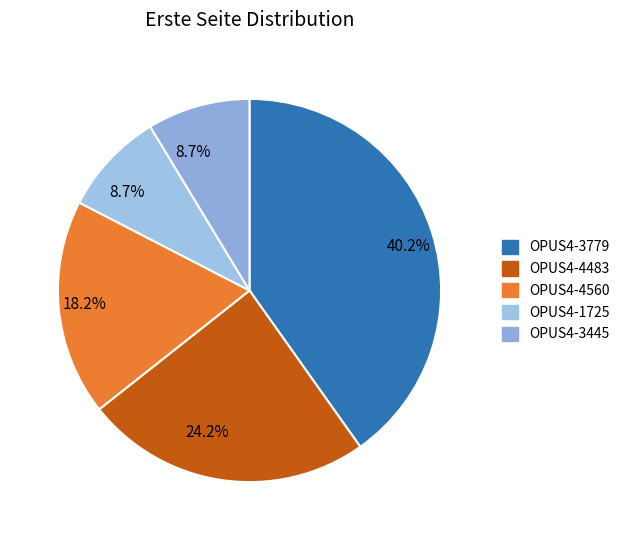

Count the number of slices in the pie.

5